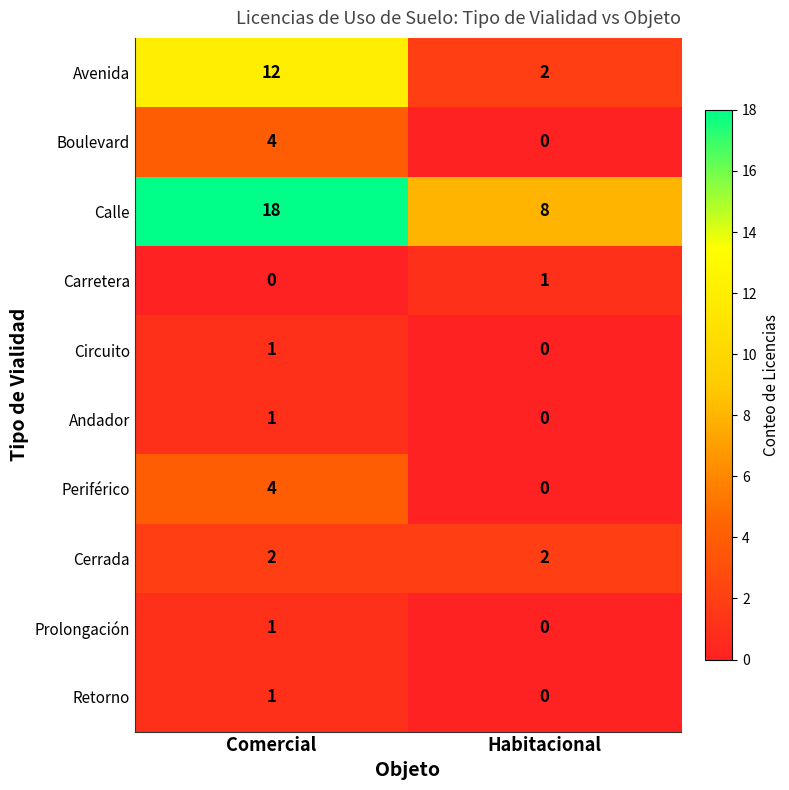

What is the difference between the highest and lowest values at Comercial?

18